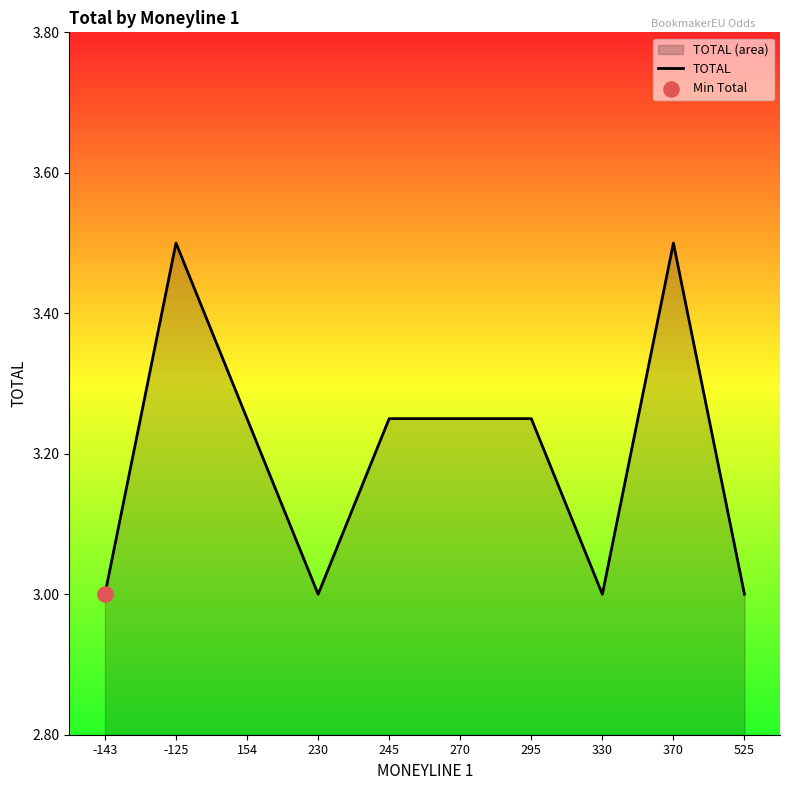

Which has a higher value, 245 or 270?

245